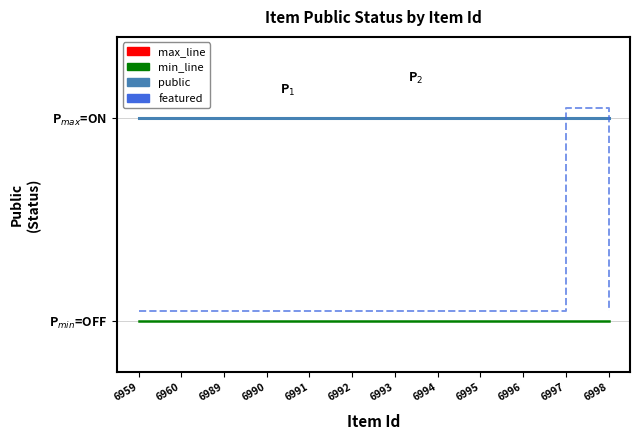

What is the value of the public point at the 6th from the left?

1.0